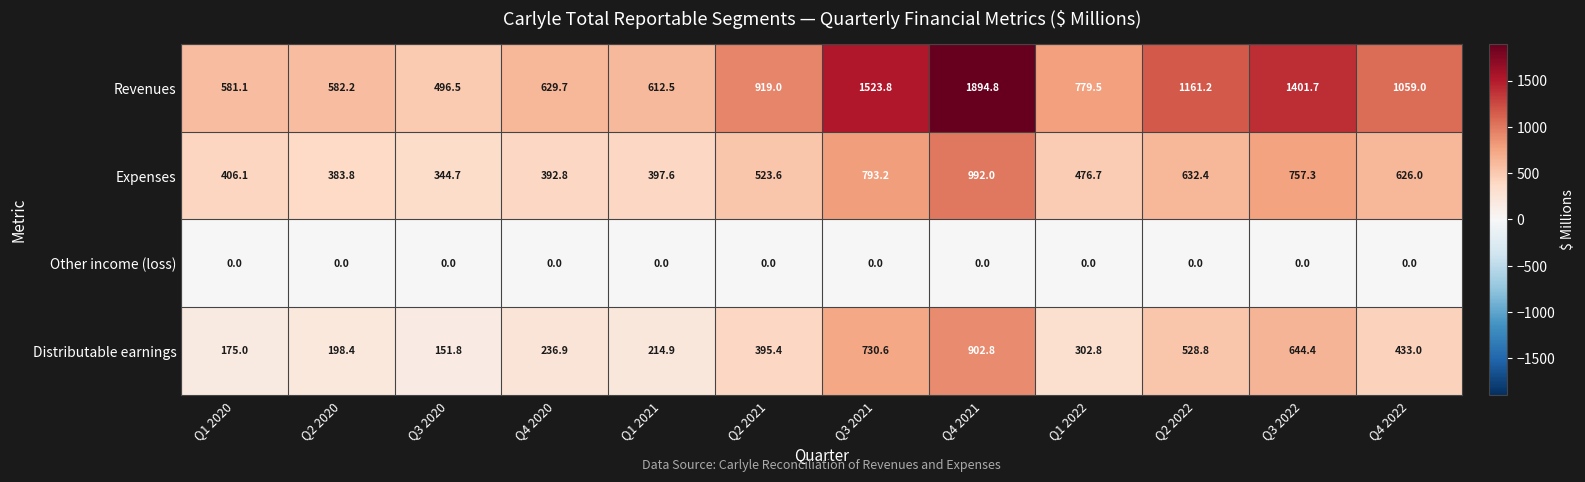

Which category has the lowest value in the Expenses series?

Q3 2020